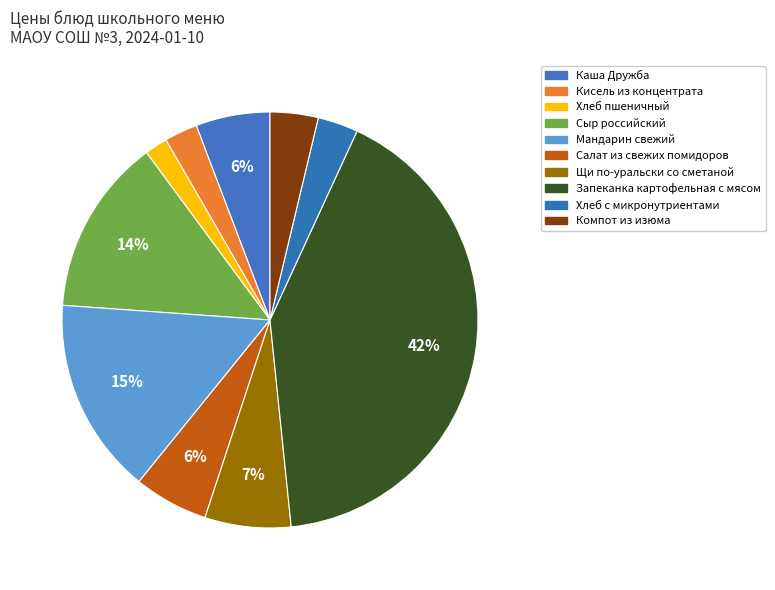

Which category has the smallest portion of the pie?

Хлеб пшеничный